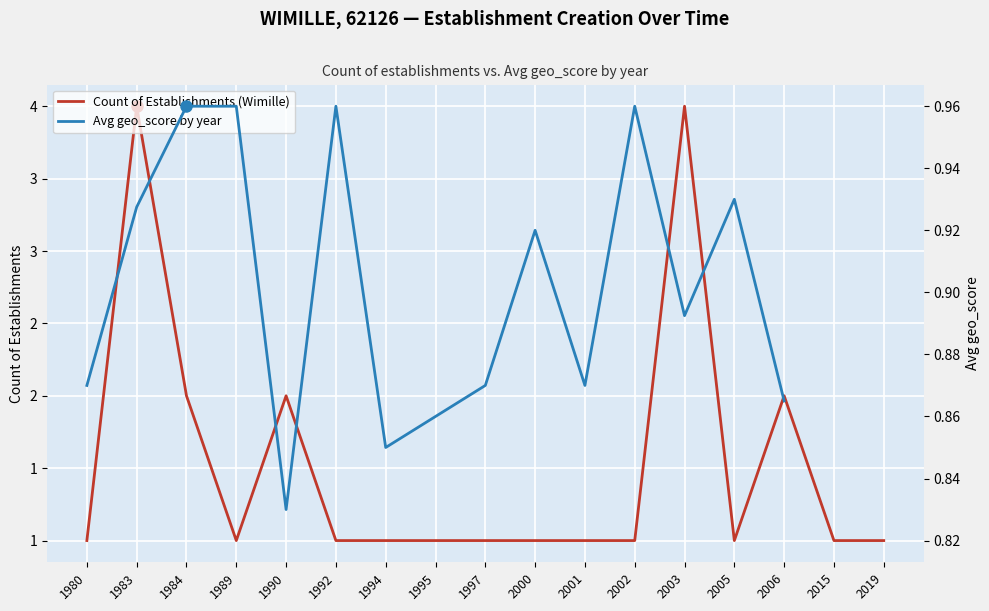

What are all the series names shown in the legend?

Count of Establishments (Wimille), Avg geo_score by year